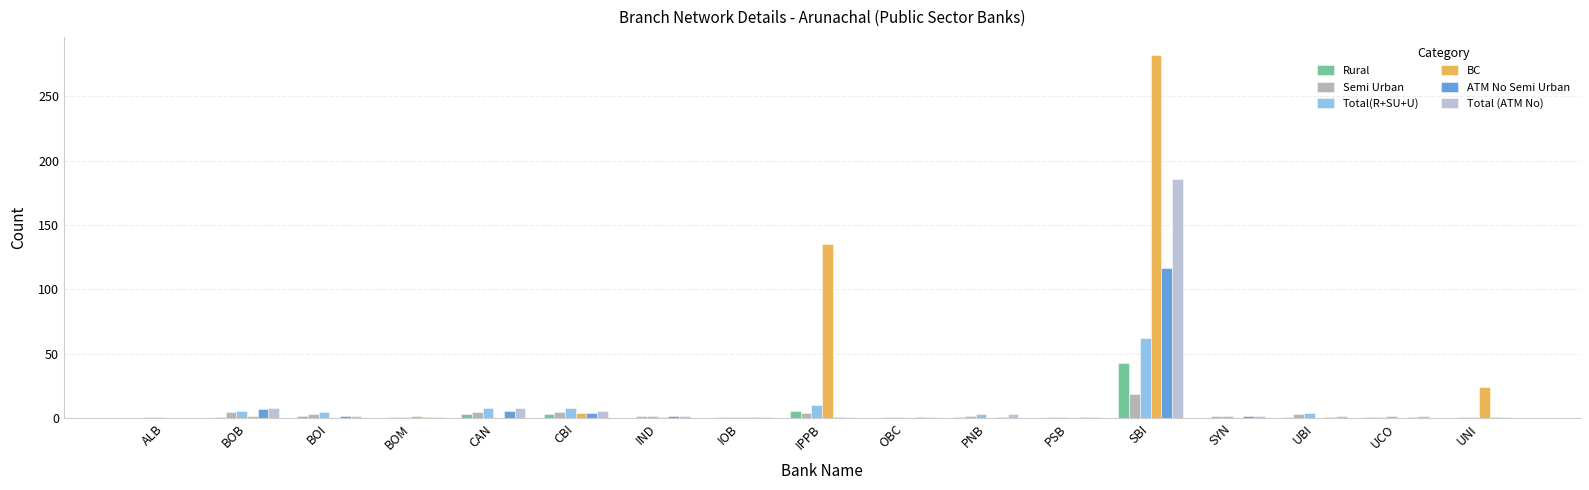

What is the sum of all BC values?

451